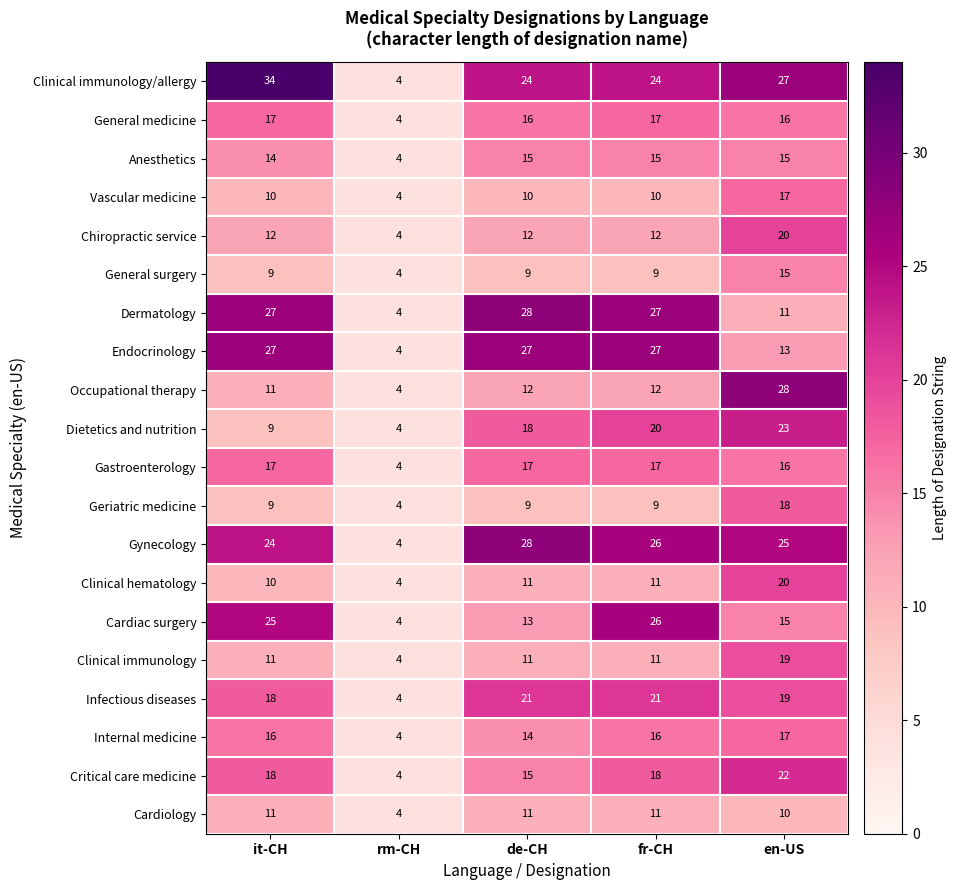

Which label corresponds to the largest value in the chart?

it-CH